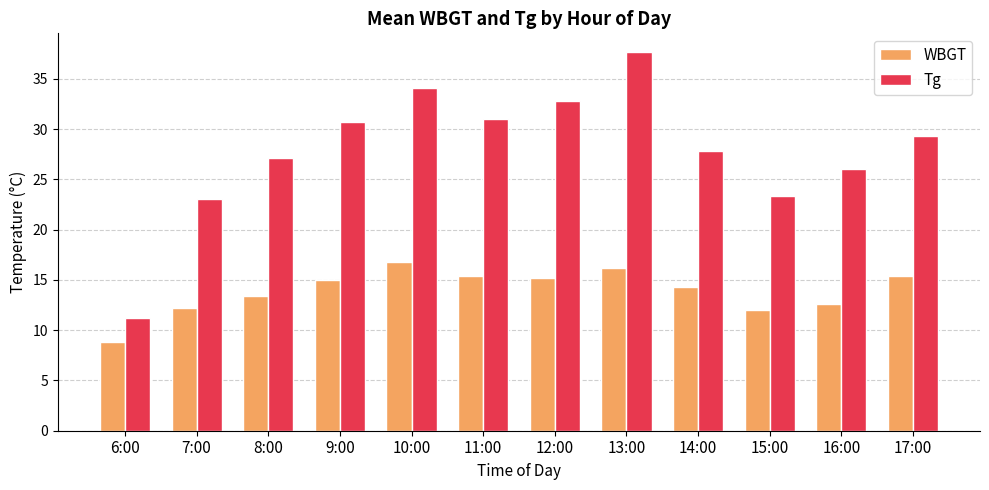

What is the label of the 11th bar from the left?

16:00